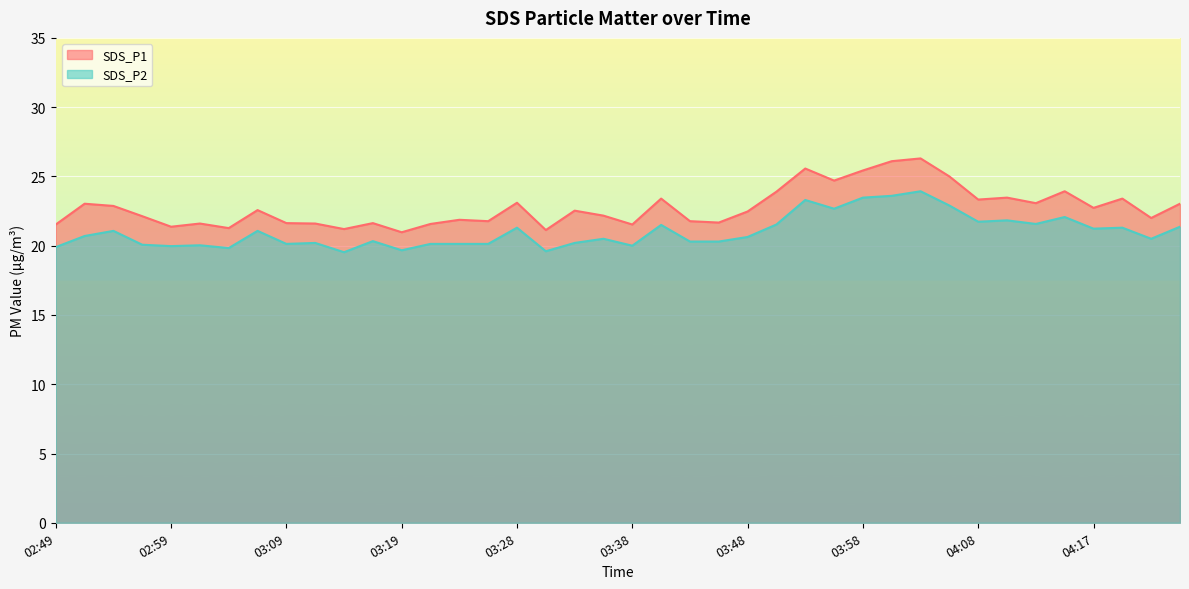

What is the difference between the second highest and second lowest values in the SDS_P1 series?

5.0